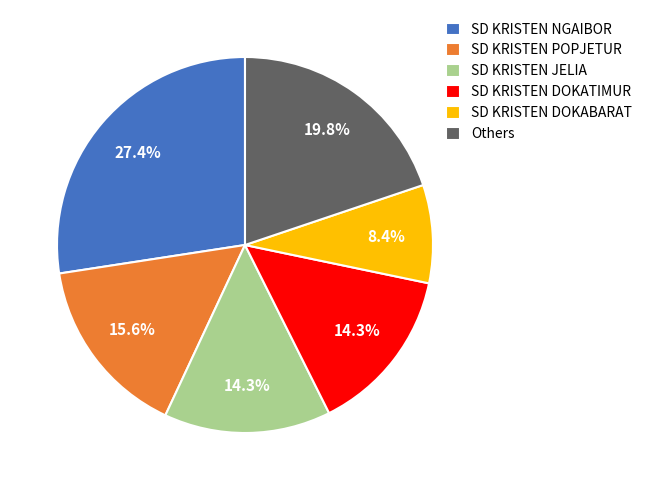

How much of the chart is everything except SD KRISTEN JELIA?

85.7%